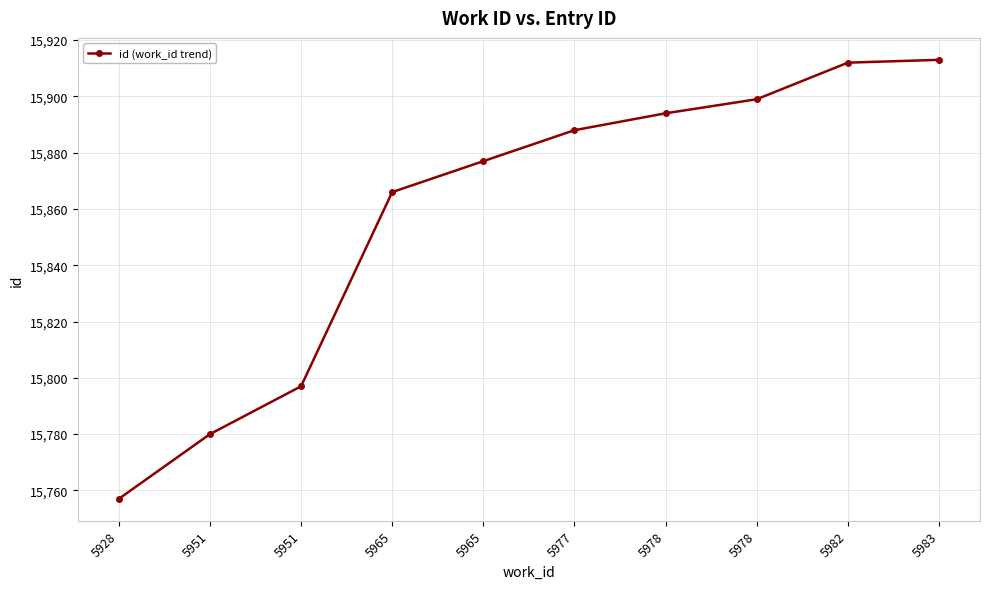

How many data points are less than 15888?

5